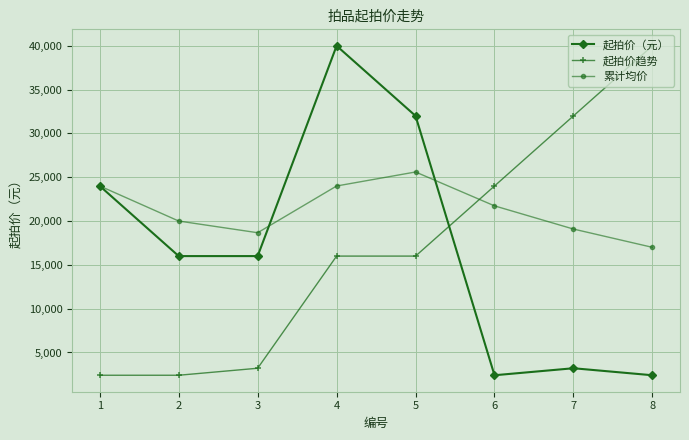

Reading left to right, what are all the values shown in this chart?

起拍价（元）: 1=24000.0	2=16000.0	3=16000.0	4=40000.0	5=32000.0	6=2400.0	7=3200.0	8=2400.0
起拍价趋势: 1=2400.0	2=2400.0	3=3200.0	4=16000.0	5=16000.0	6=24000.0	7=32000.0	8=40000.0
累计均价: 1=24000.0	2=20000.0	3=18666.7	4=24000.0	5=25600.0	6=21733.3	7=19085.7	8=17000.0